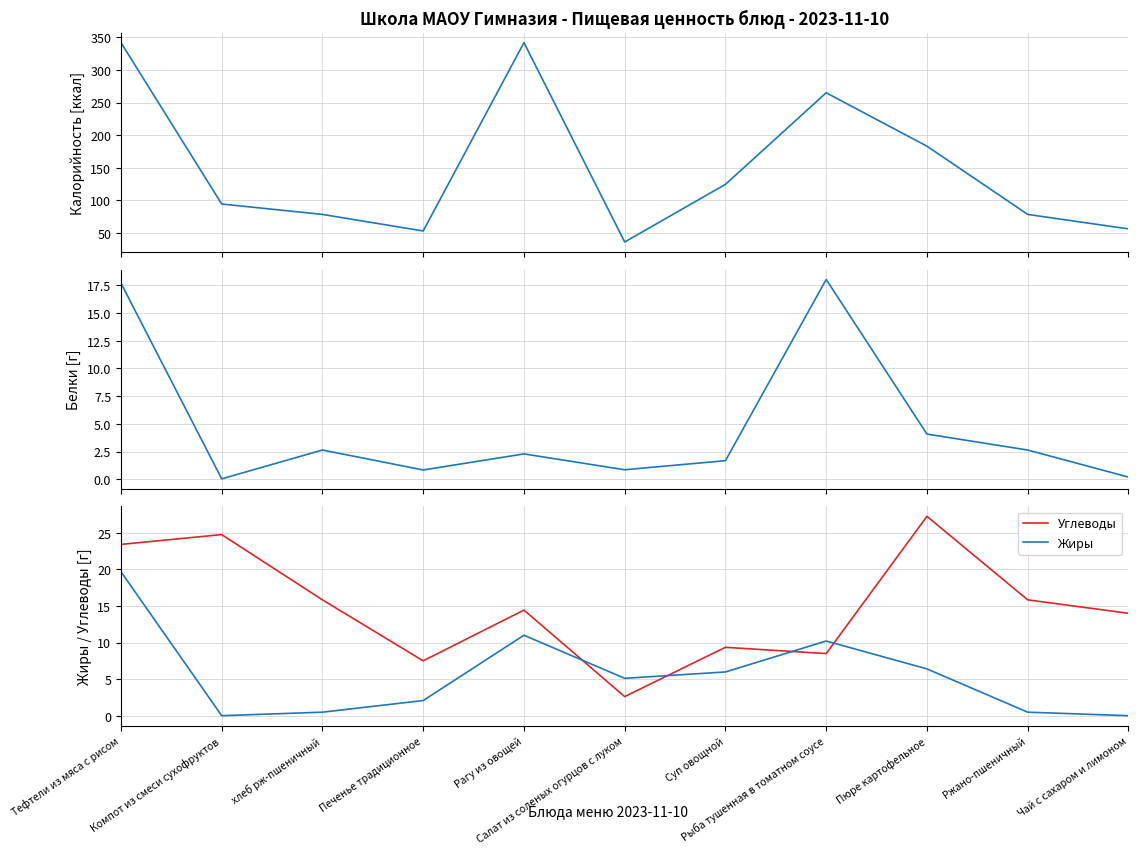

Is the value of Калорийность at Рагу из овощей greater than the value of Углеводы at Суп овощной?

Yes